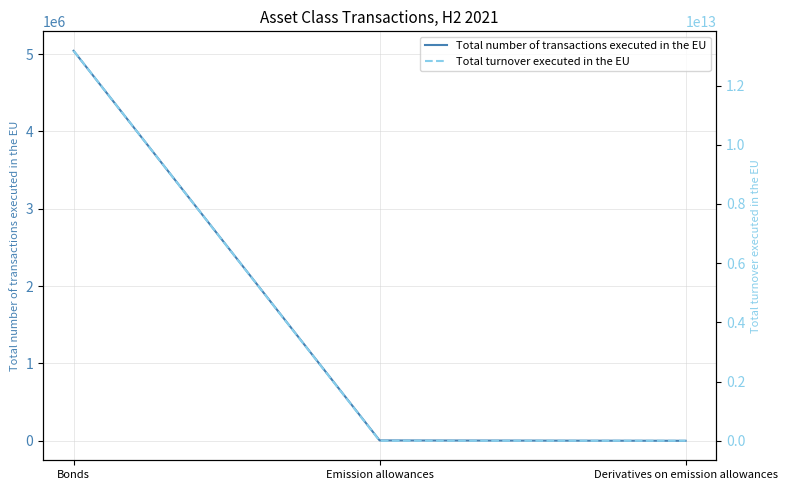

Does the chart have visible grid lines?

Yes